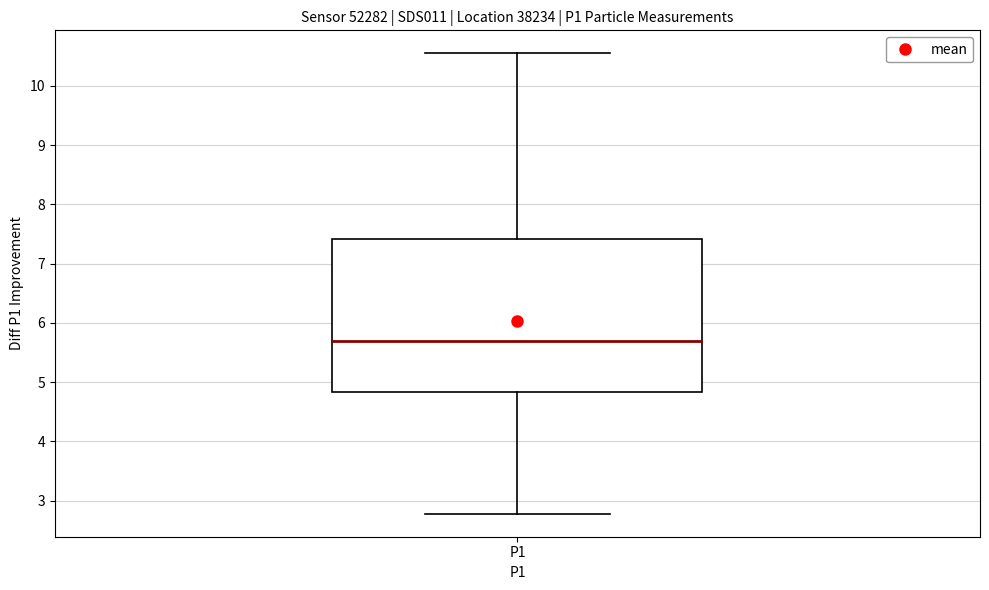

Transcribe this box plot: give where the median line is, the range the box spans, and where the two whiskers end, as read against the y-axis. The values are not printed on the chart, so give them approximately, as read against the axis.

median 5.7, box 4.8 to 7.4, whiskers 2.8 to 10.6